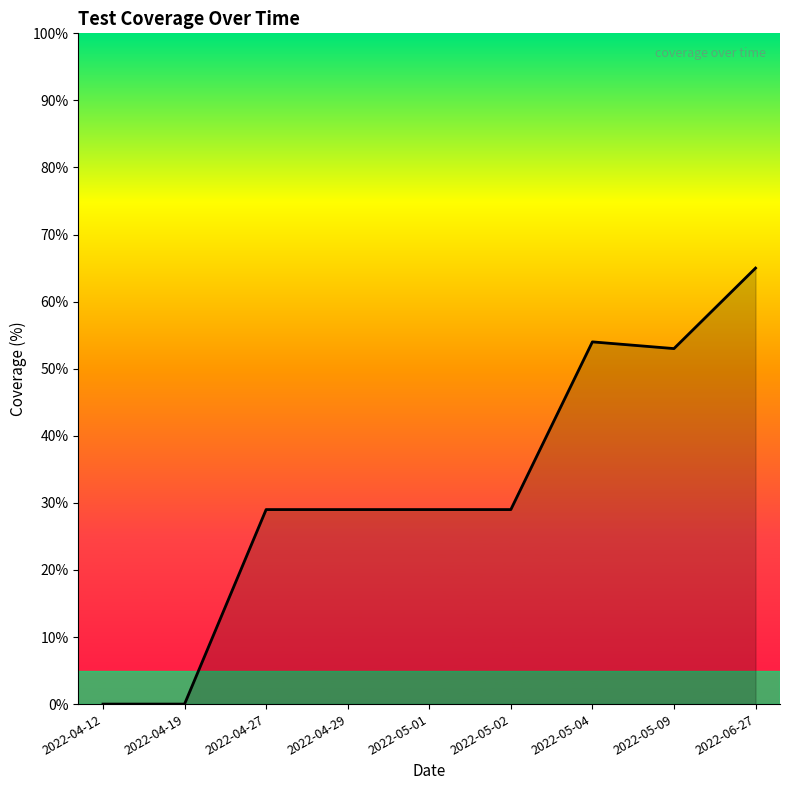

Reading left to right, extract all data points from this chart.

0	0	29	29	29	29	54	53	65